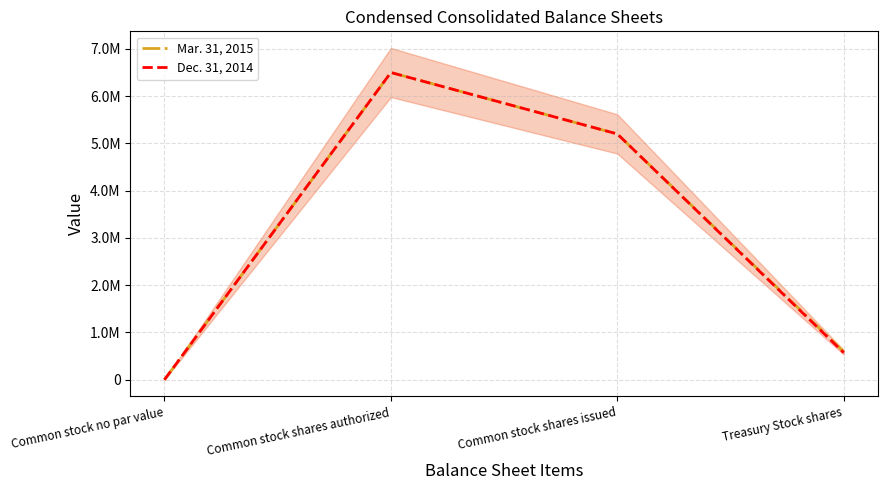

Which series has the widest spread of values?

Mar. 31, 2015